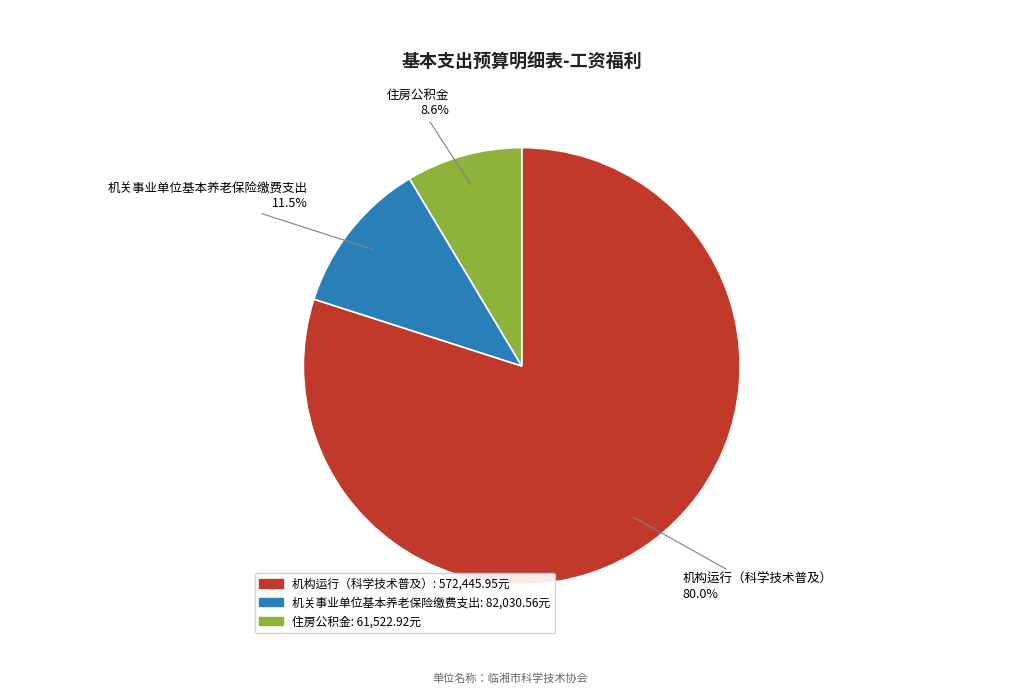

Which category has the biggest portion of the pie?

机构运行（科学技术普及）